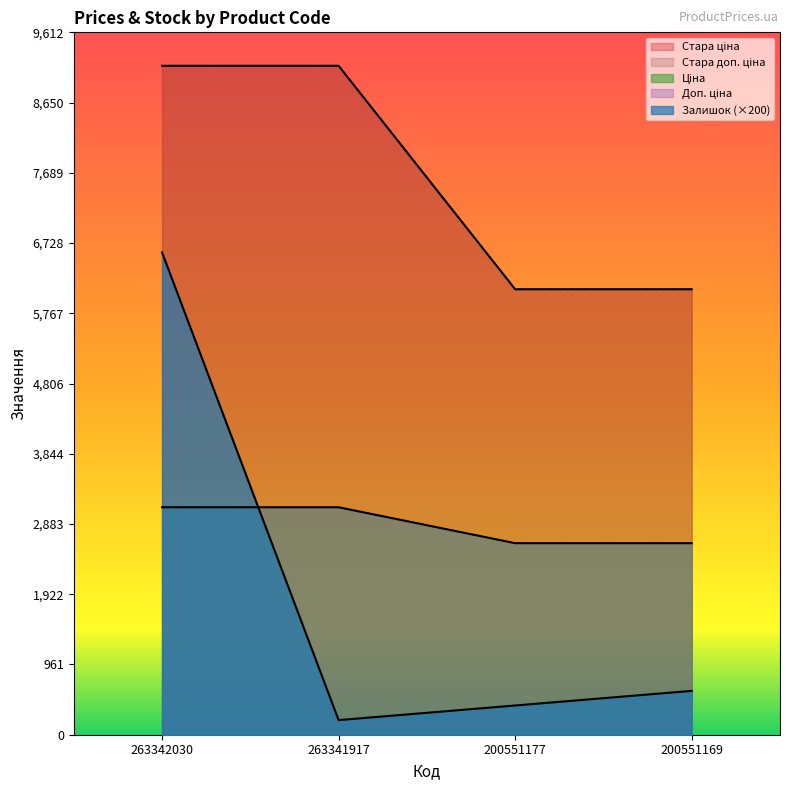

How many categories are shown in the chart?

4